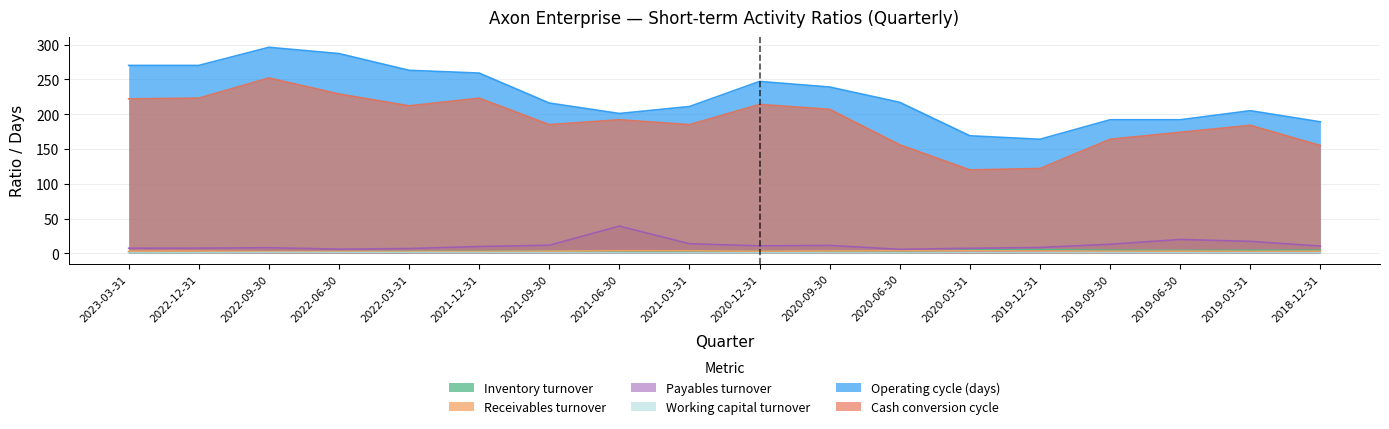

How many interior local peaks does the Inventory turnover series have?

2